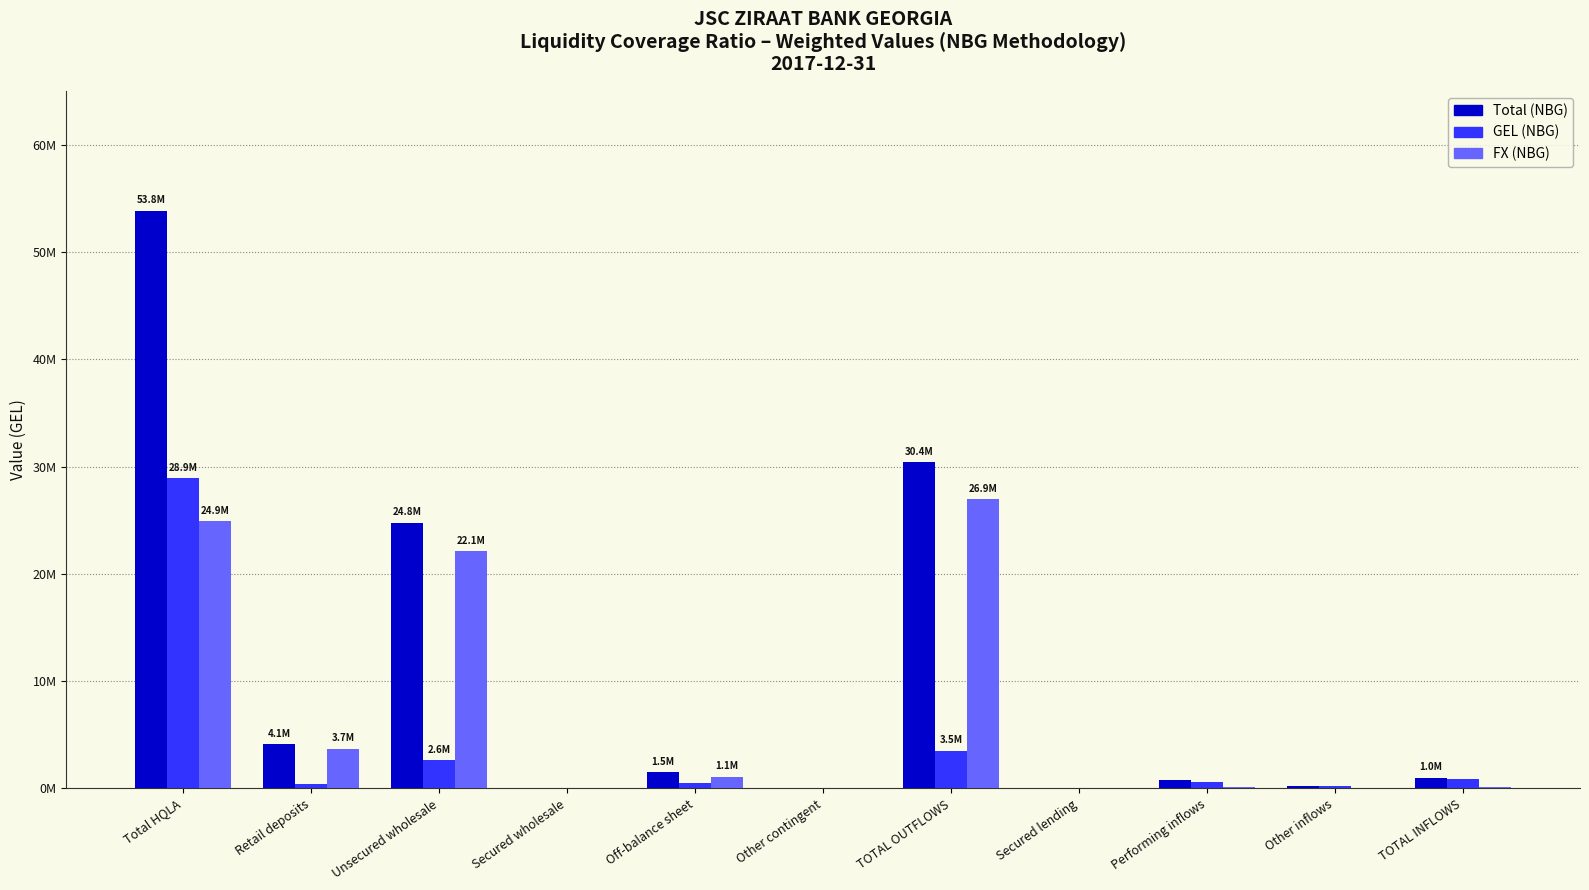

What is the label of the 1st bar from the right?

TOTAL INFLOWS